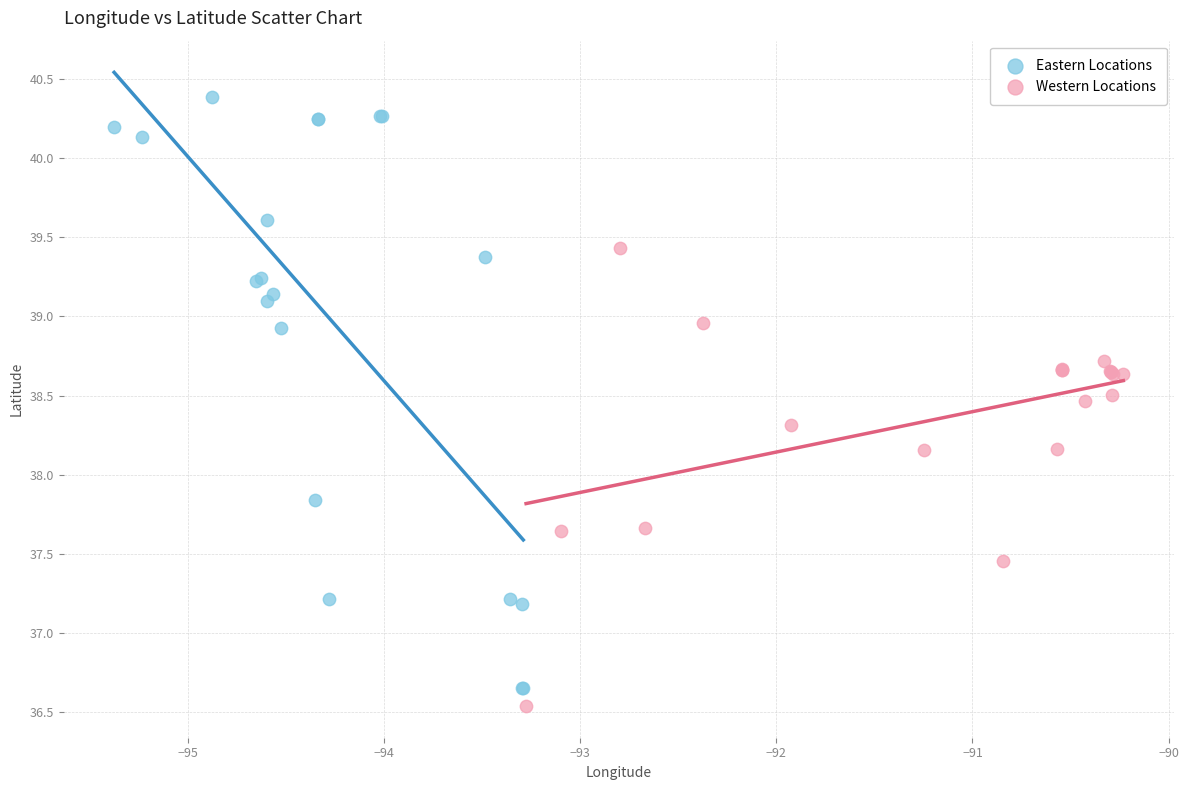

Which series contains the highest Y value?

Eastern Locations